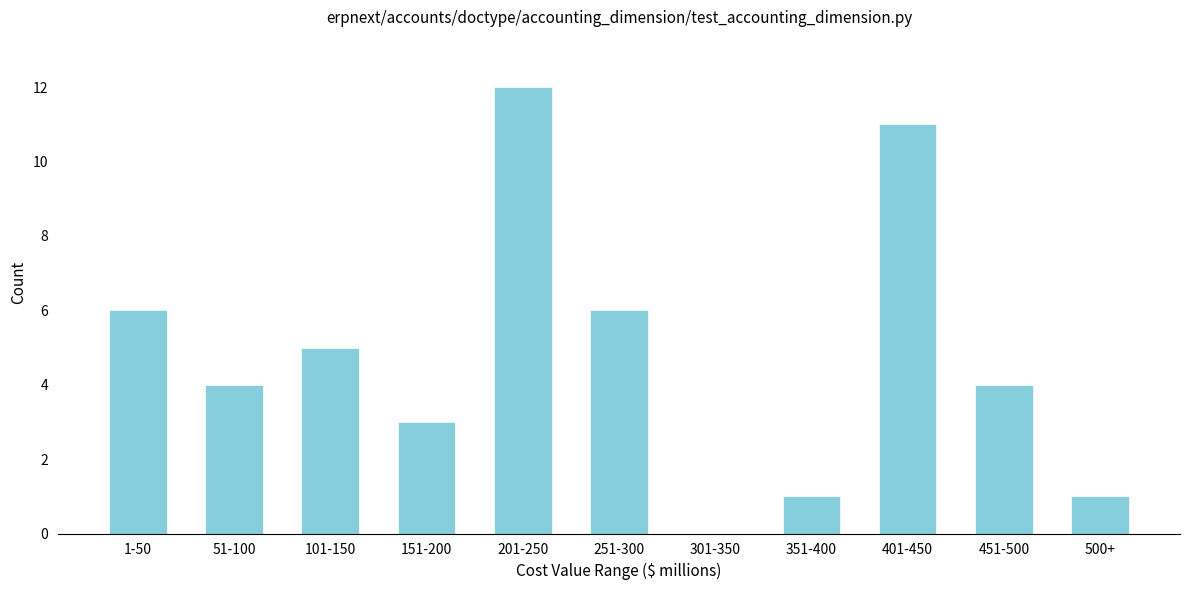

Reading left to right, list all the values displayed in this chart.

1-50=6	51-100=4	101-150=5	151-200=3	201-250=12	251-300=6	301-350=0	351-400=1	401-450=11	451-500=4	500+=1